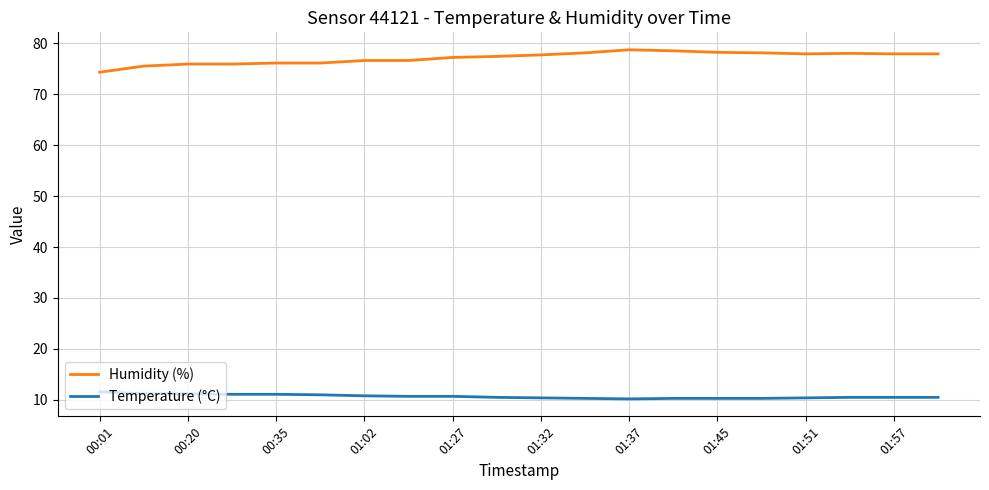

How many lines are shown in the chart?

2